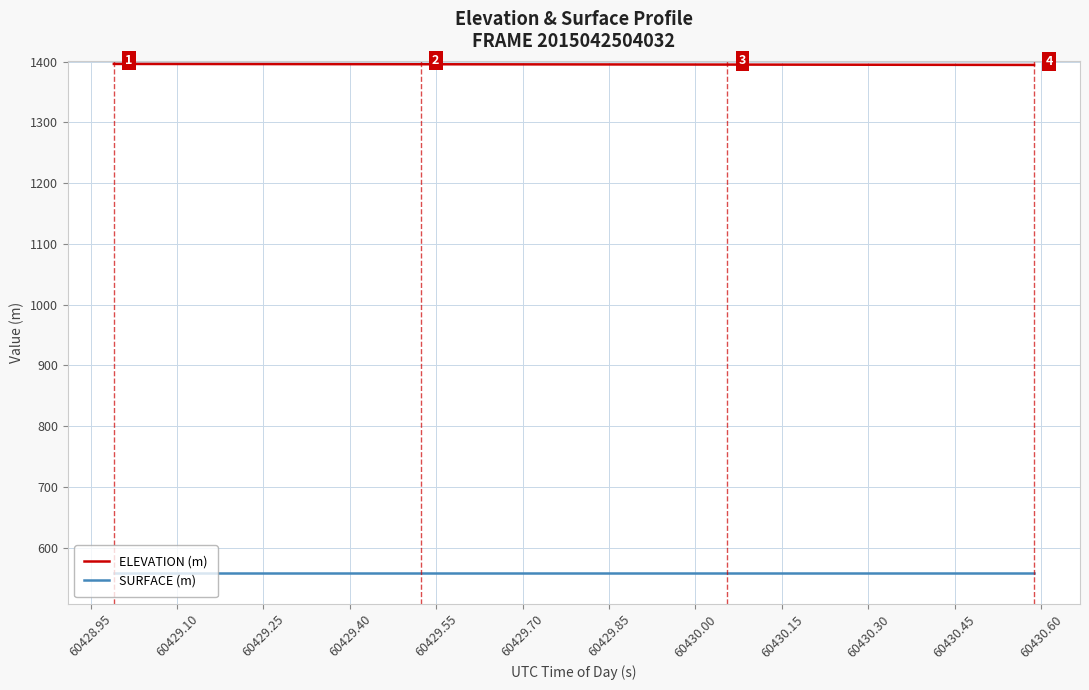

What is the maximum value for SURFACE (m)?

557.7